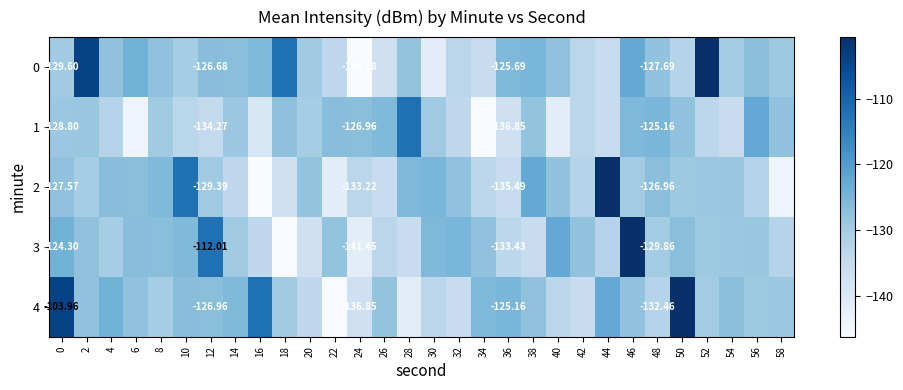

At which category is the sum across all series the highest?

46